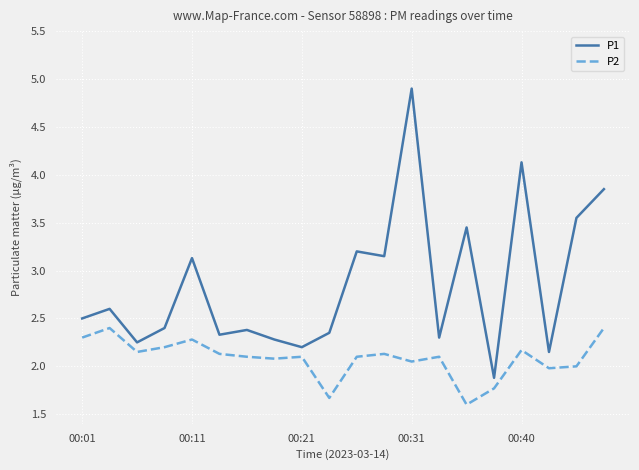

What is the maximum value shown in the chart?

4.9